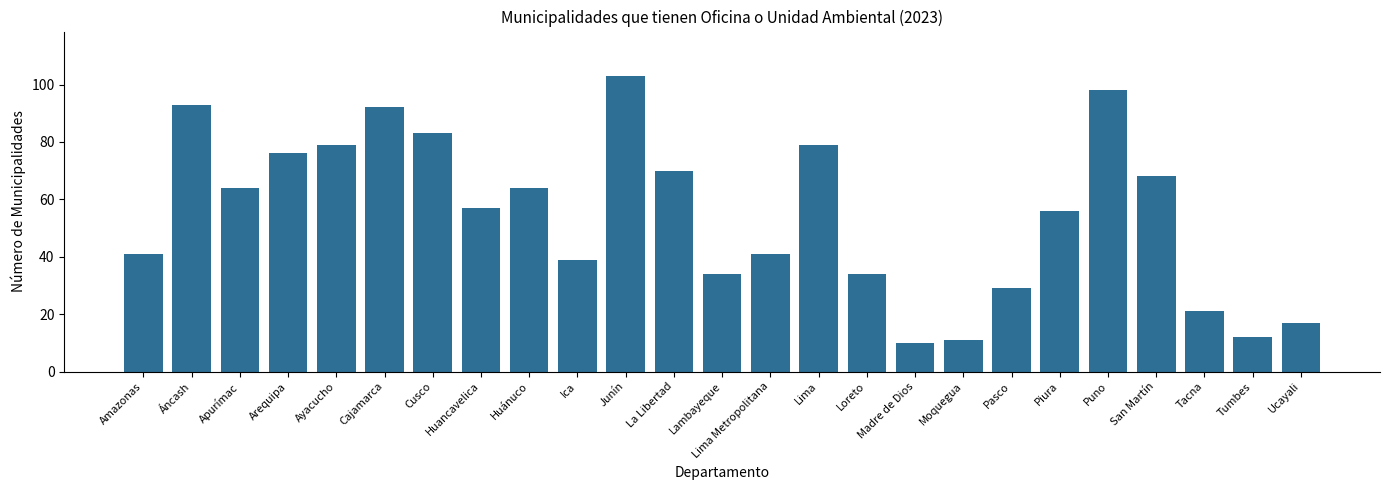

The value at Amazonas is 41. True or false?

True